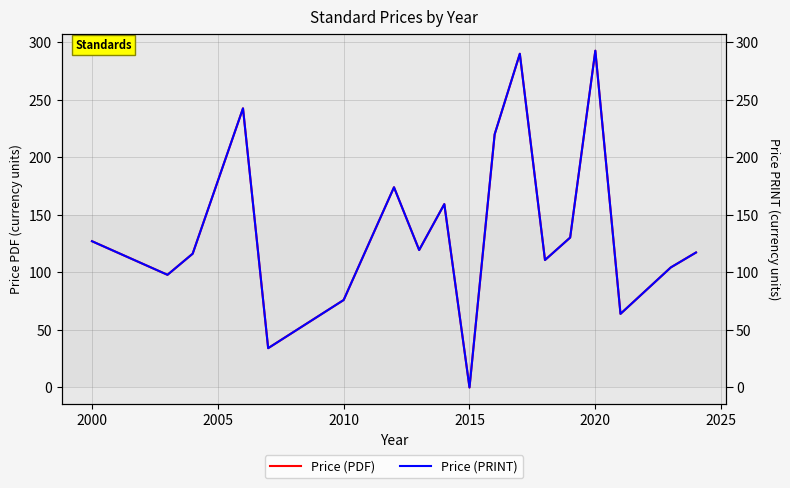

How many data points in Price (PRINT) are above 119?

9